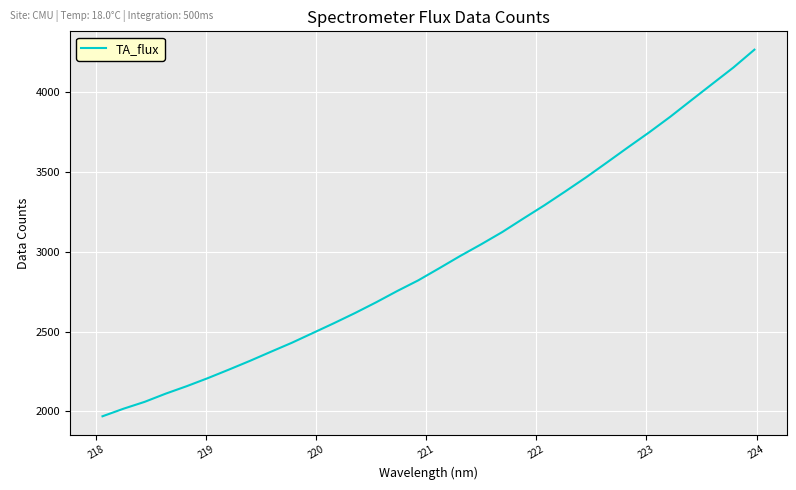

What is the minimum value shown in the chart?

1969.7